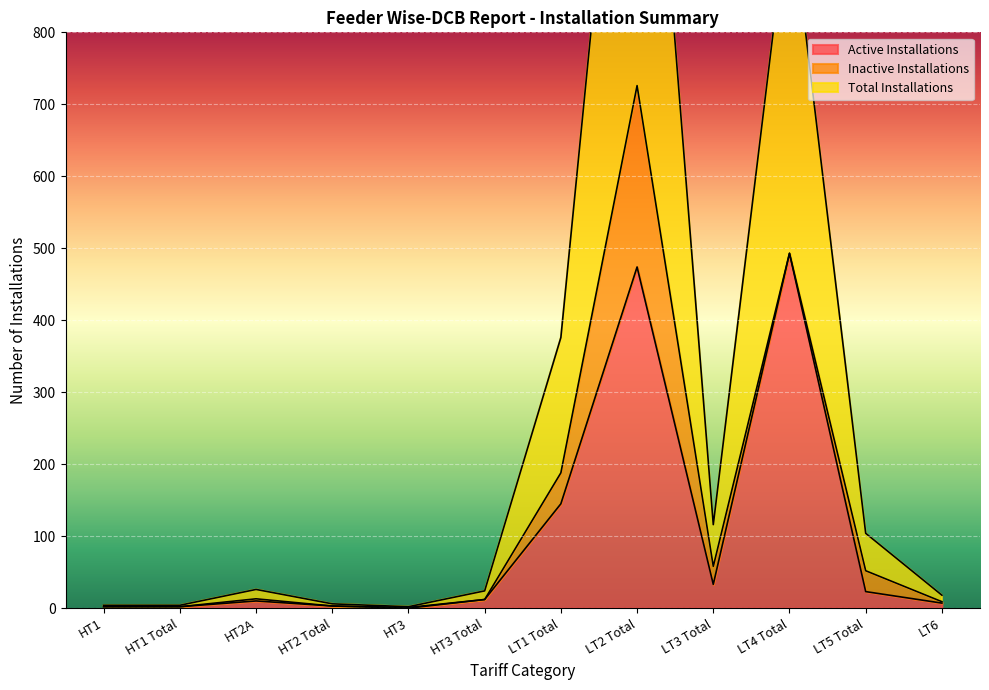

True or false: Total Installations and Active Installations cross at least once.

False